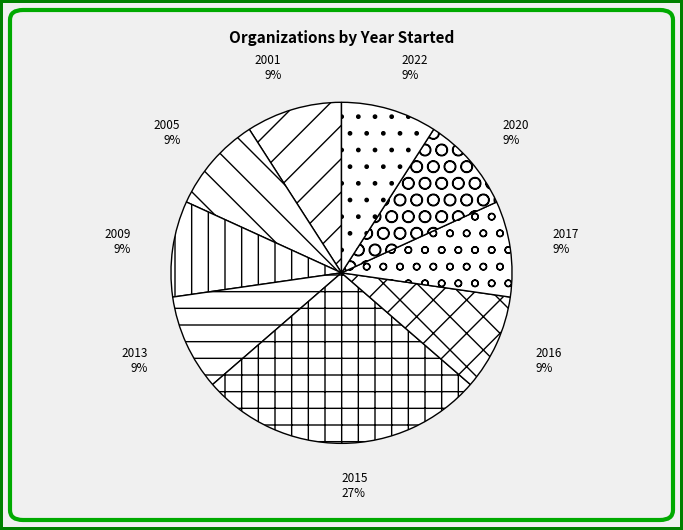

What is the ratio of the value at 2013 to the value at 2020?

1.0